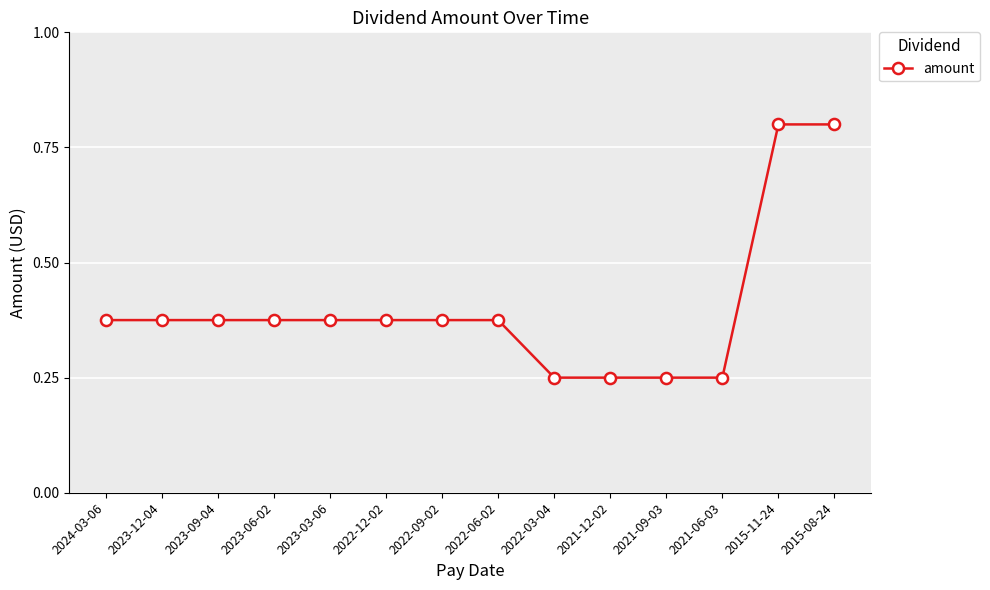

What is the change in value from 2022-09-02 to 2015-11-24?

+0.4